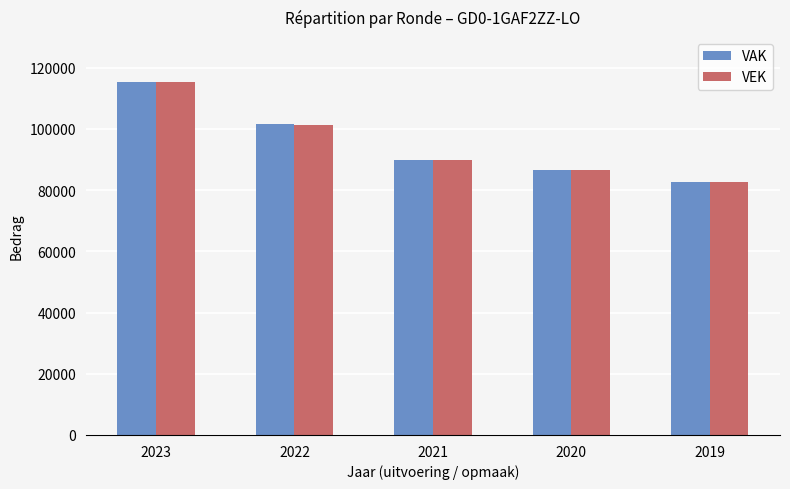

Is it true that VEK equals 146727 at 2021?

False